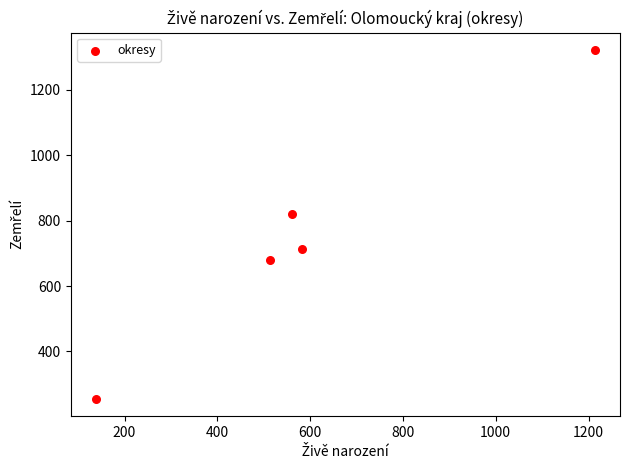

What is the range of X values (max minus min)?

1076